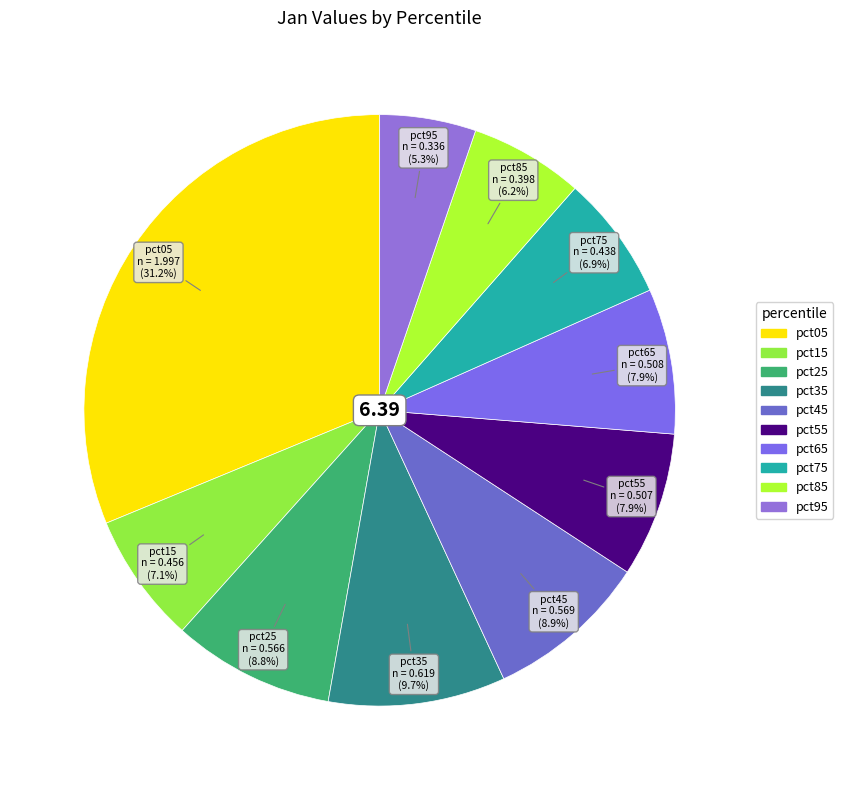

Which has a higher value, pct05 or pct75?

pct05